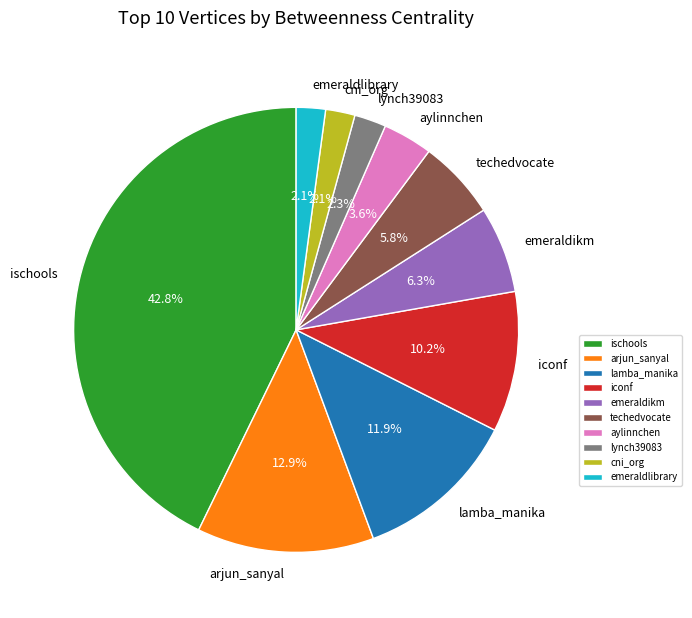

Does emeraldikm account for over 50% of the chart?

No